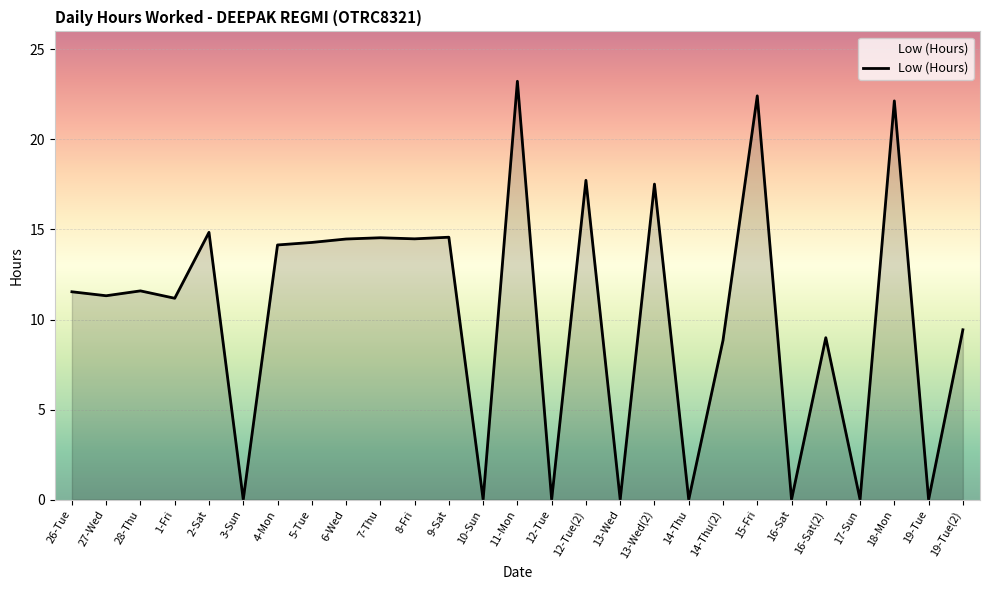

What position from the right is 12-Tue?

13